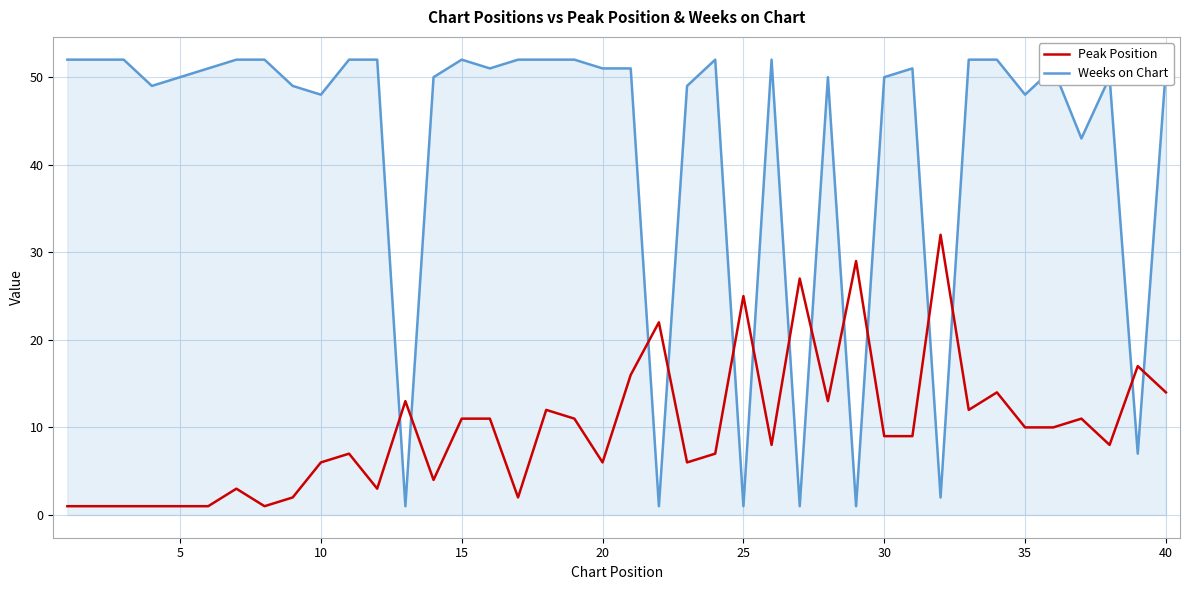

Does the chart display data point markers on the line(s)?

No